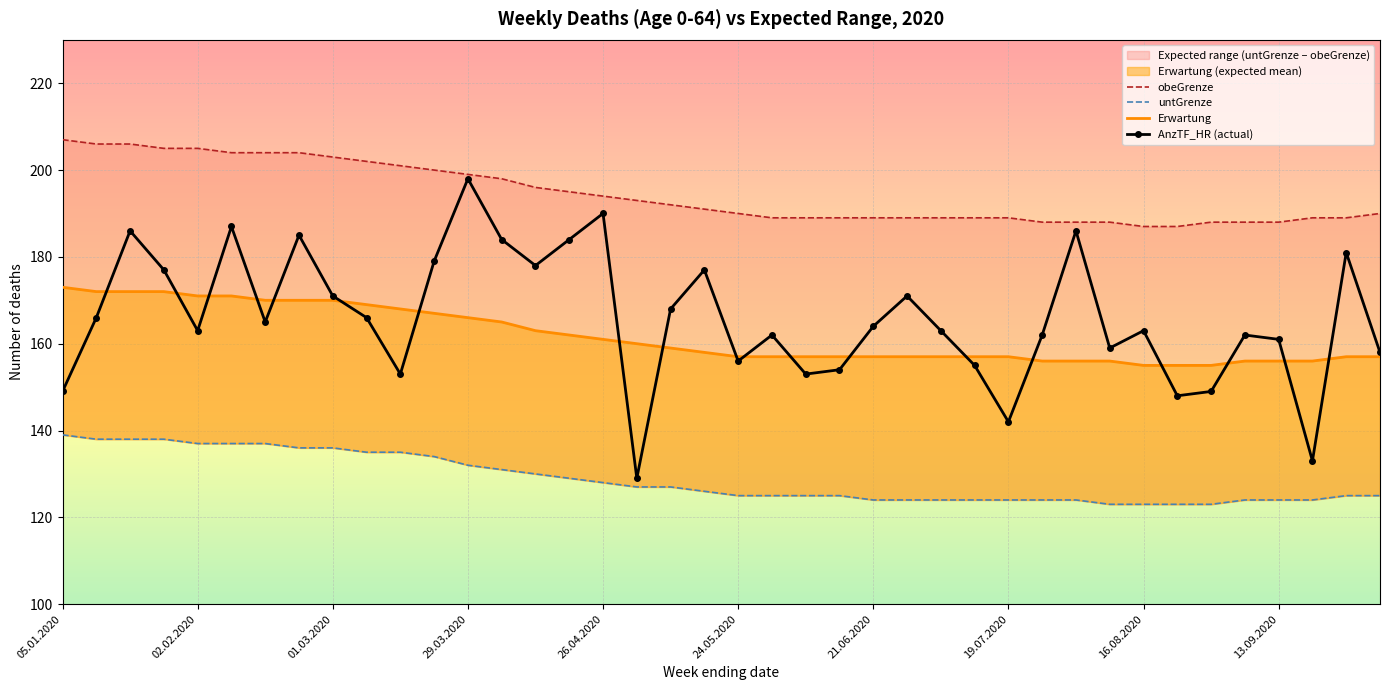

Which series has the largest total across all categories?

obeGrenze